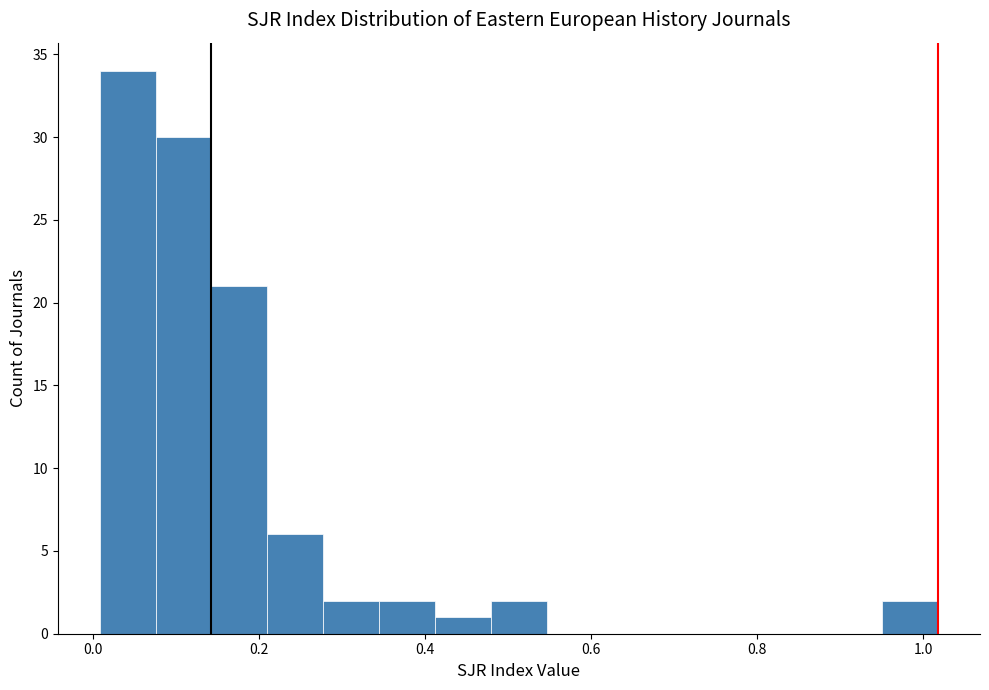

Around what value on the x-axis is the tallest bar? Give the approximate position of its centre, as read against the axis.

0.04